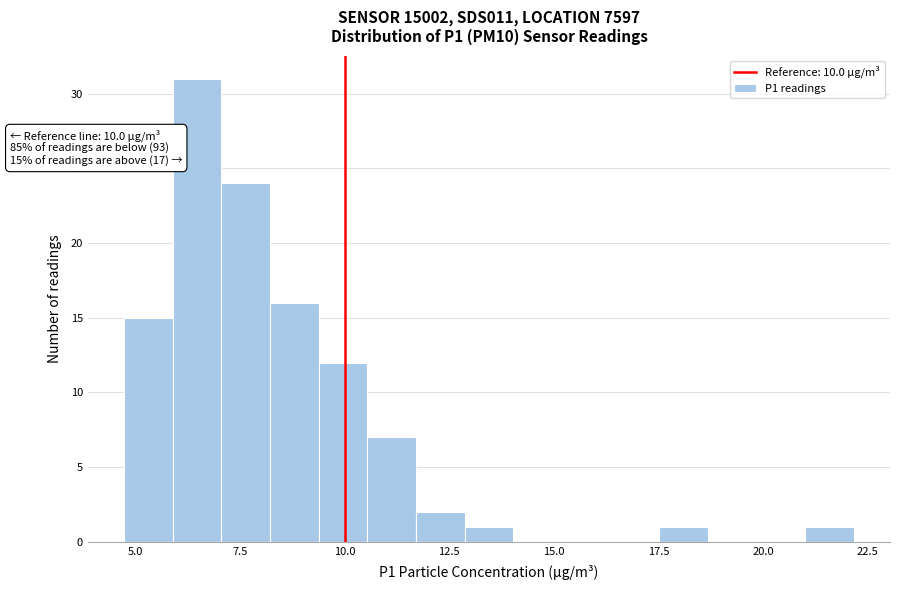

Around what value on the x-axis is the tallest bar? Give the approximate position of its centre, as read against the axis.

6.5